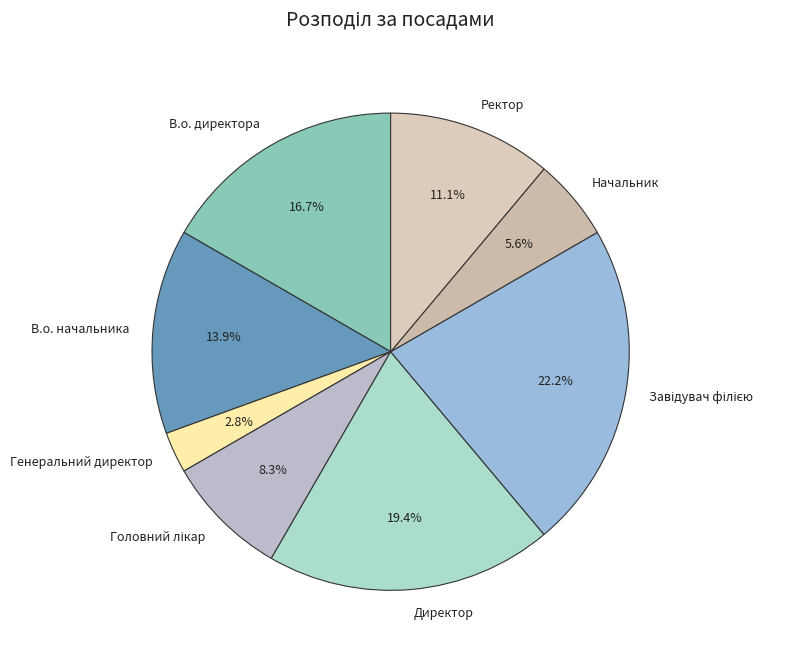

How much of the chart is everything except В.о. директора?

83.3%